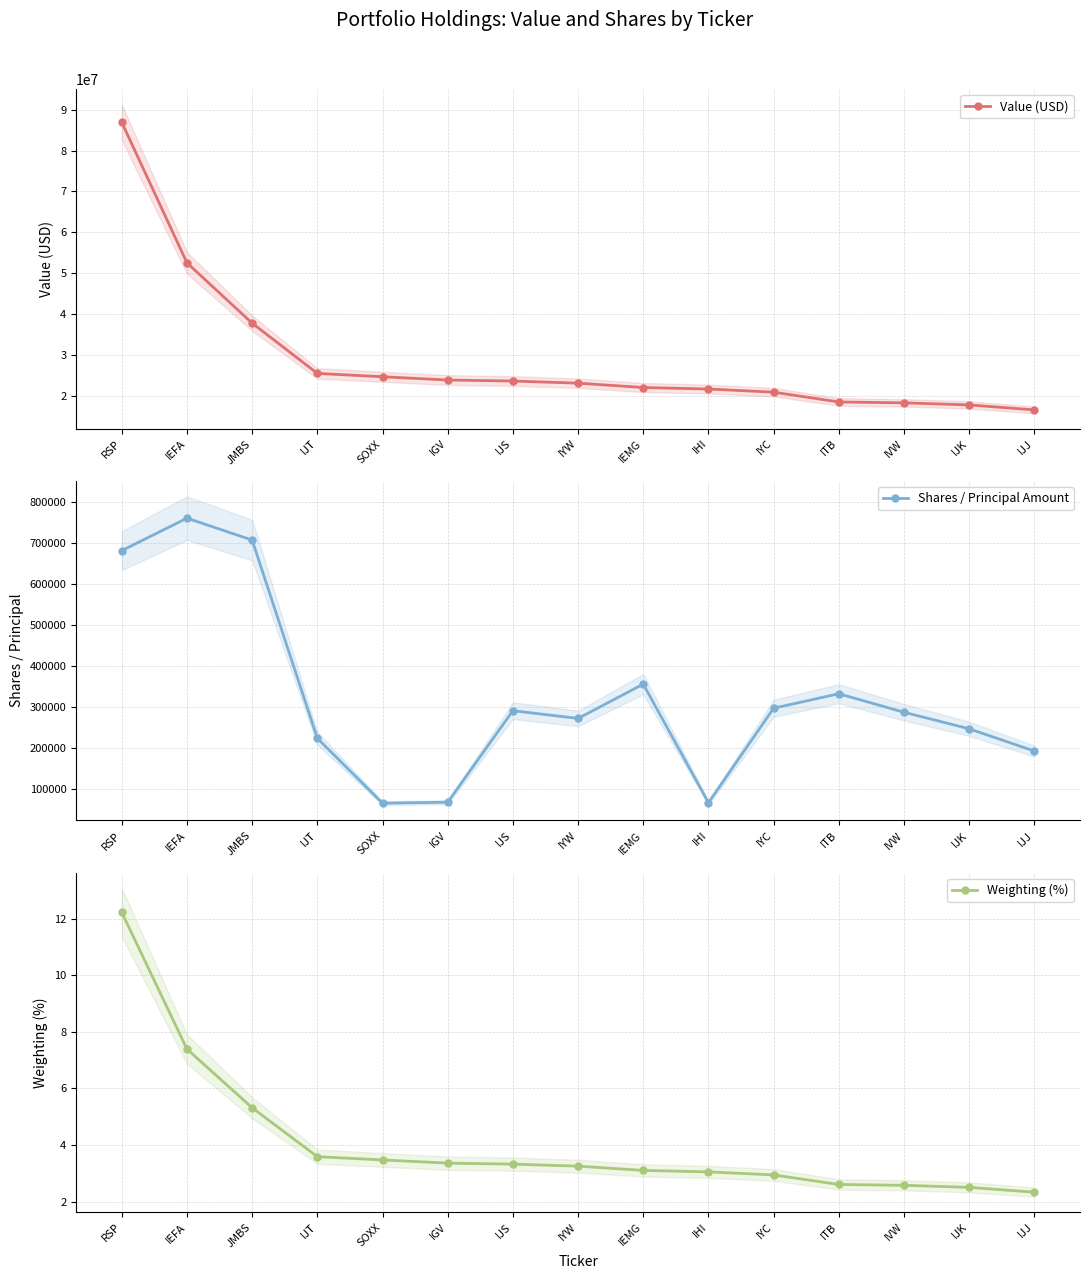

What is the difference between the highest and lowest values at IJJ?

16588997.7